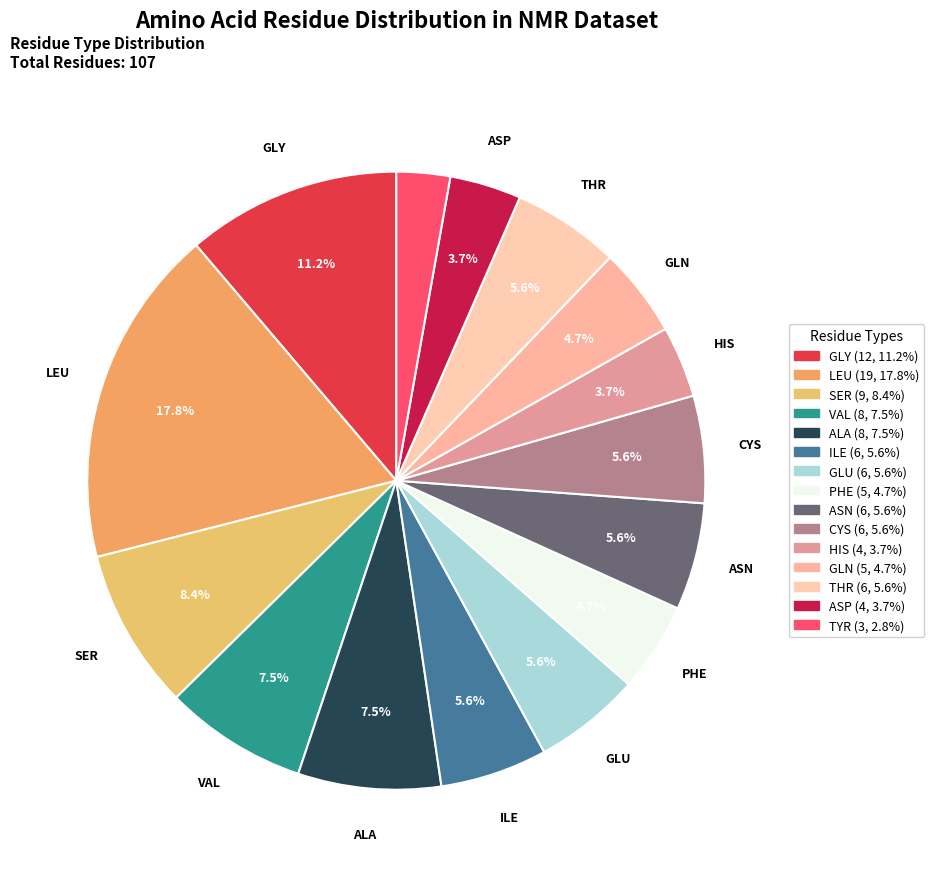

The CYS slice represents 6% of the pie. True or false?

True